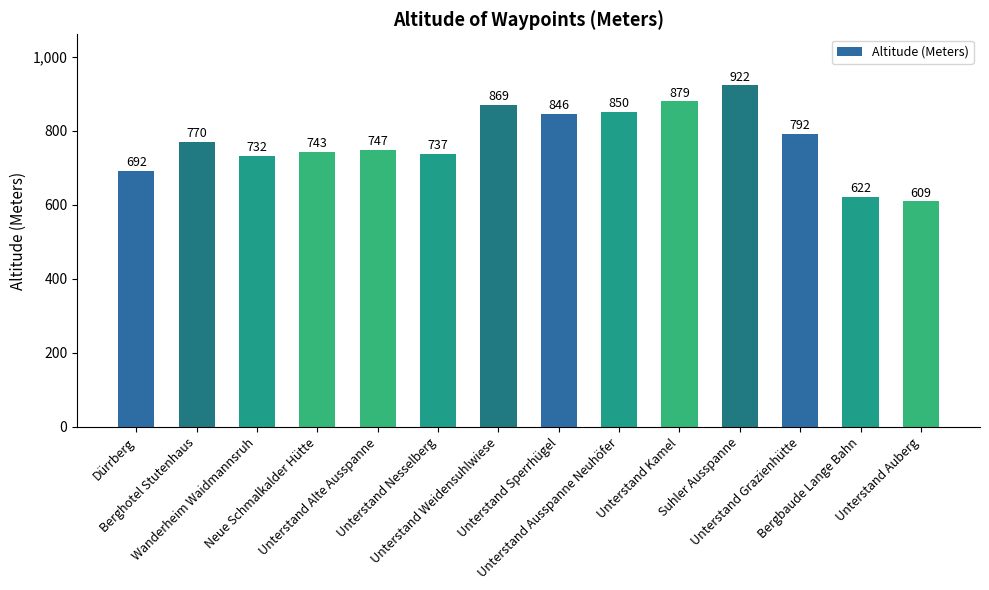

What position from the right is Dürrberg?

14